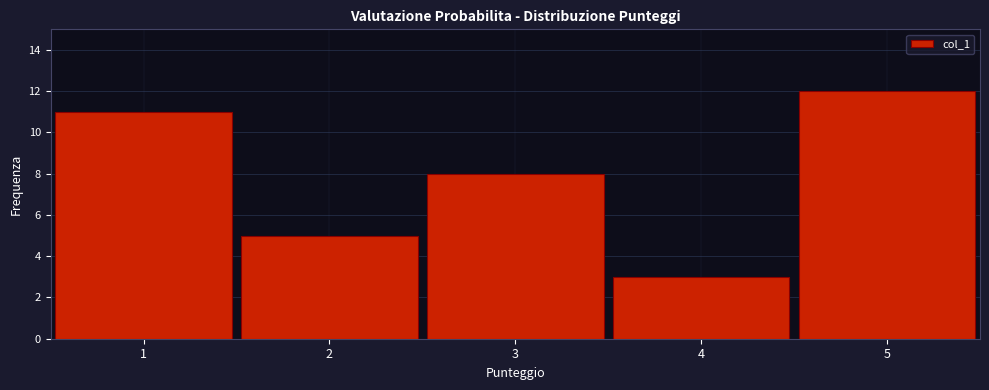

Which range on the x-axis has the tallest bar?

4.5 to 5.5